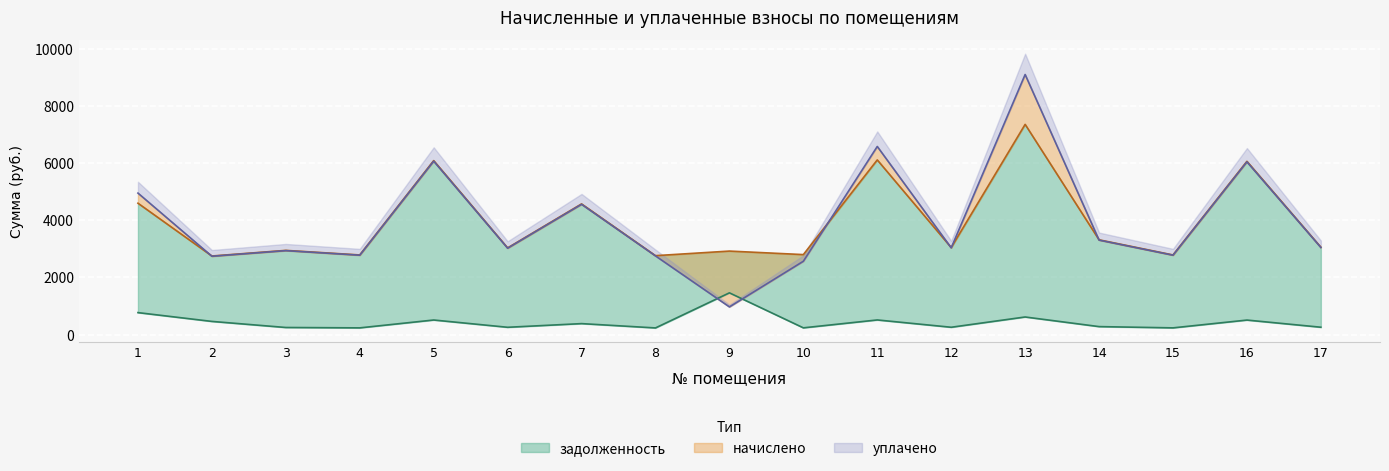

What is the average value of the начислено series?

3936.2